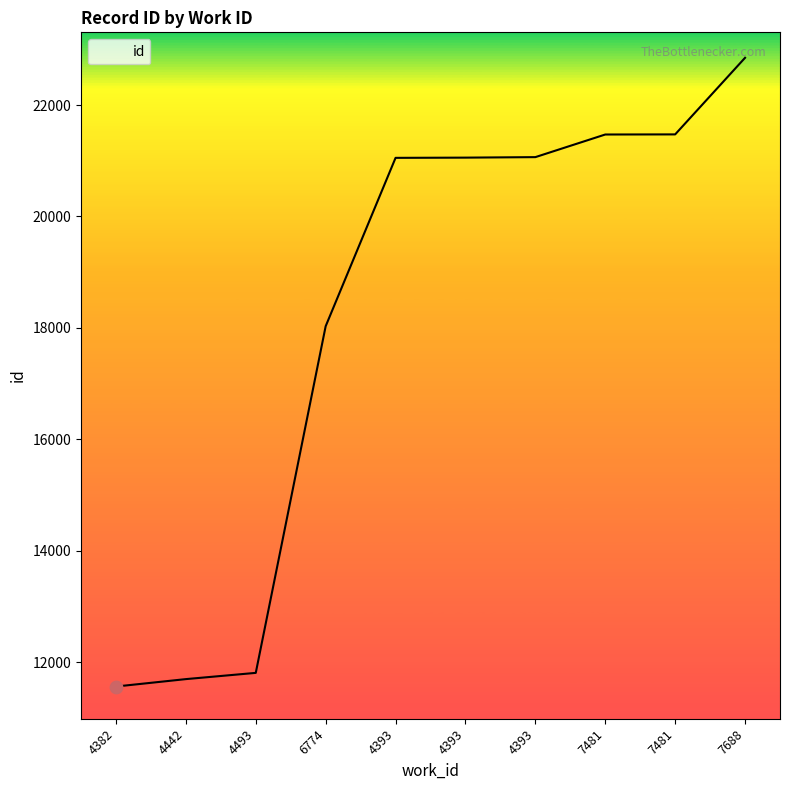

Which has a higher value, 7481 or 4493?

7481